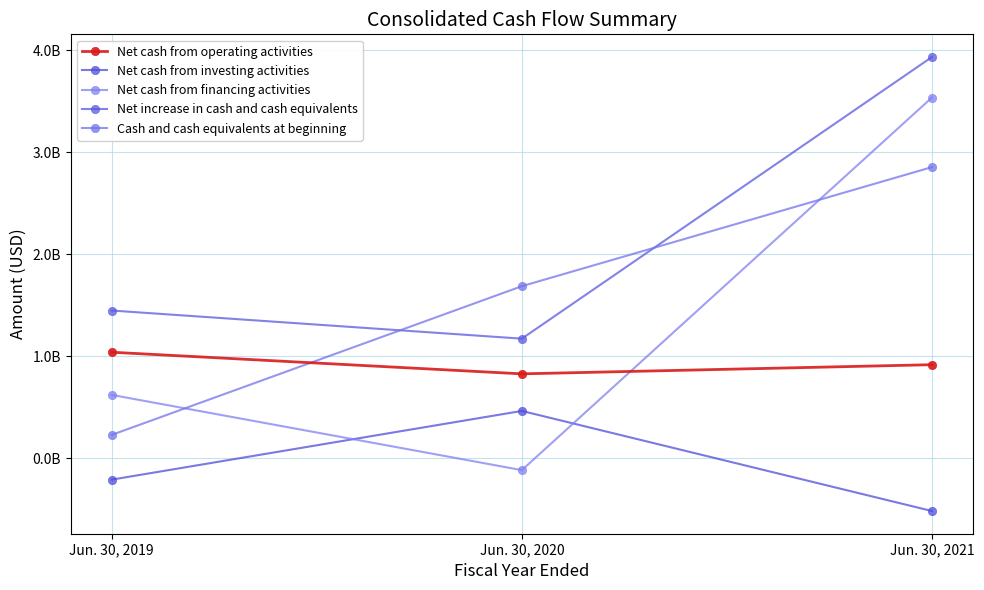

What are all the series names shown in the legend?

Net cash from operating activities, Net cash from investing activities, Net cash from financing activities, Net increase in cash and cash equivalents, Cash and cash equivalents at beginning